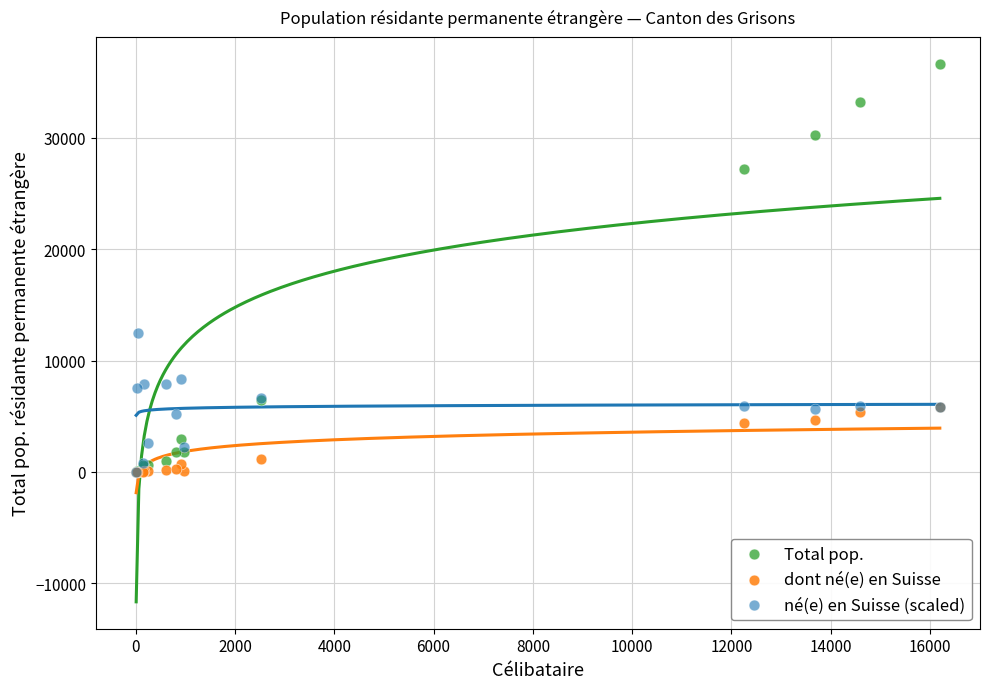

Across all series, what Y value is closest to 18319?

12464.8